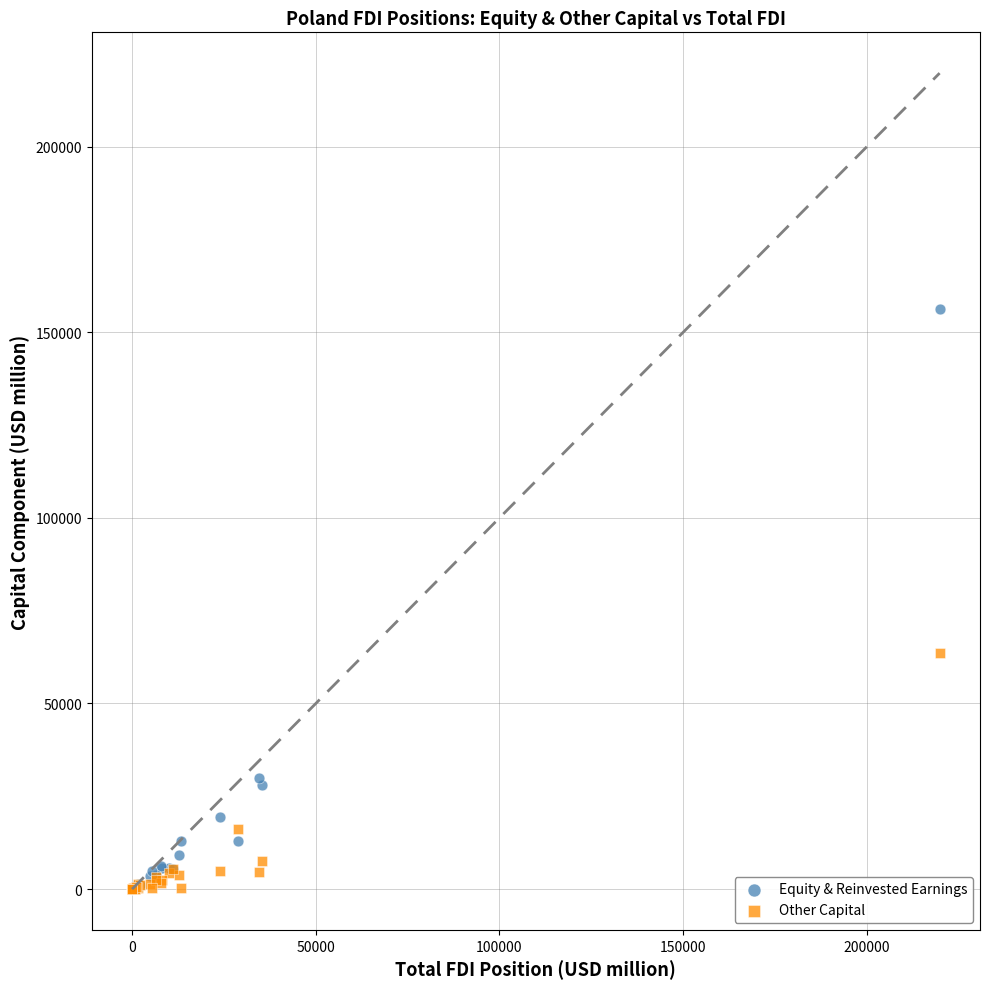

In the Equity & Reinvested Earnings series, what Y value is closest to 78132?

29968.9